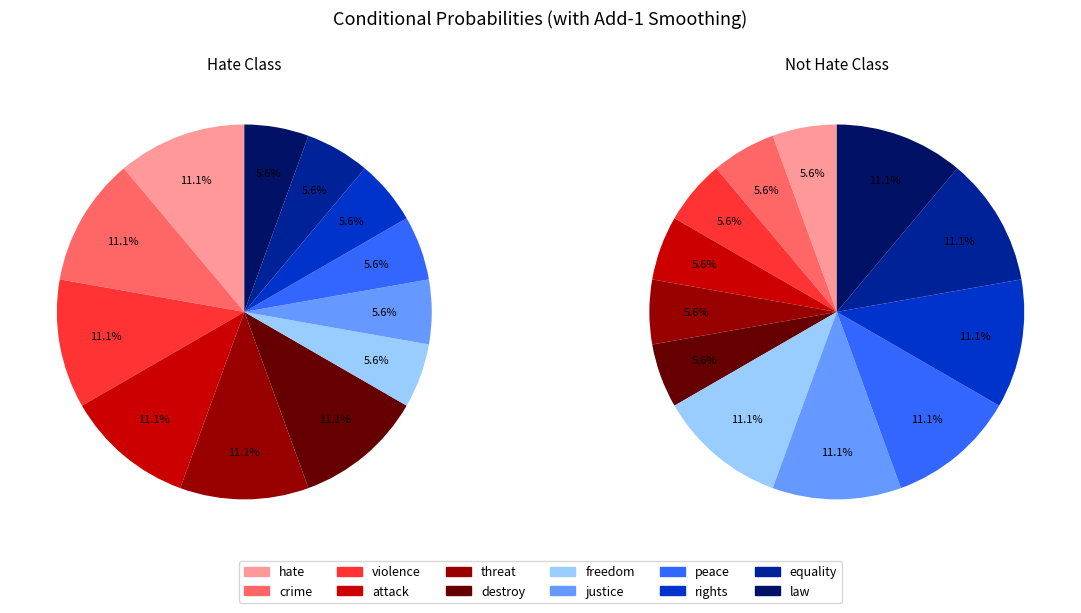

The crime slice represents 1% of the pie. True or false?

False